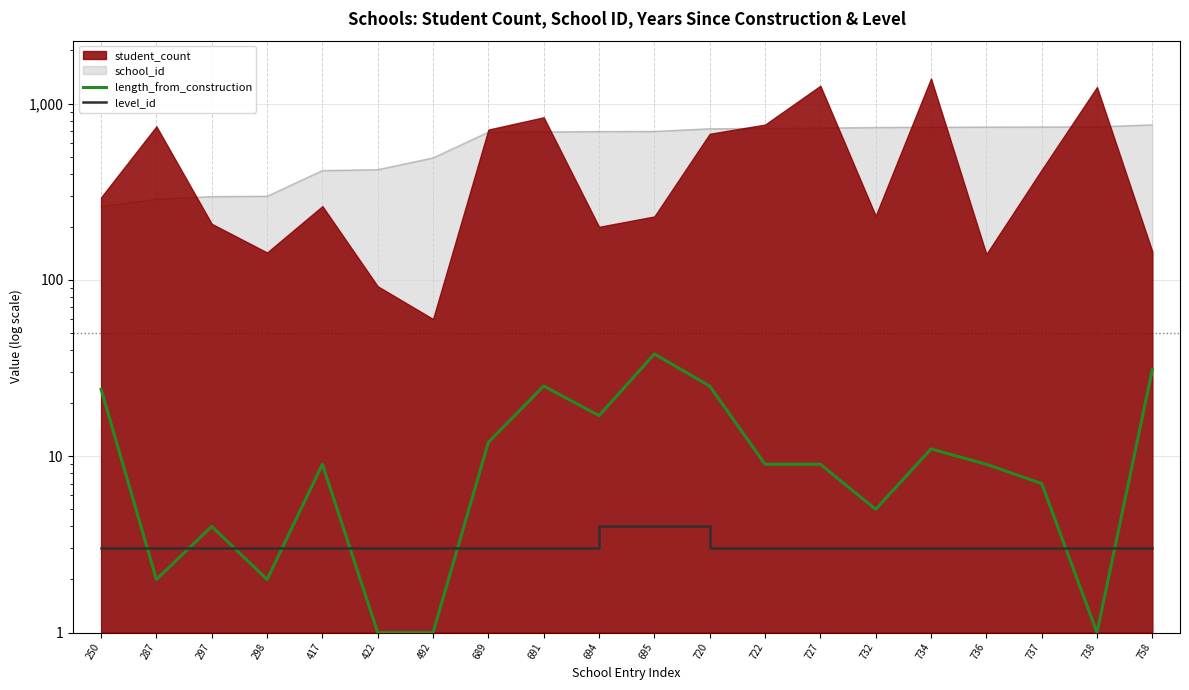

Which label corresponds to the smallest value in the chart?

422